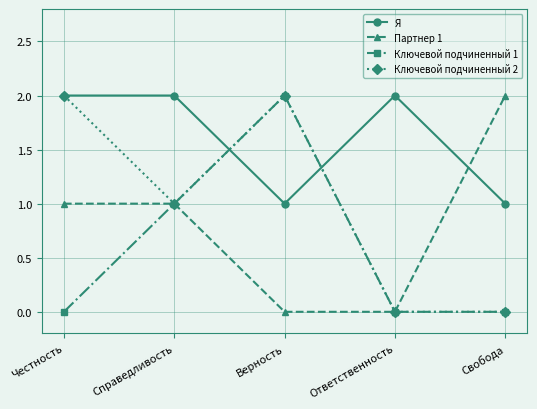

What is the label of the 5th point from the left?

Свобода